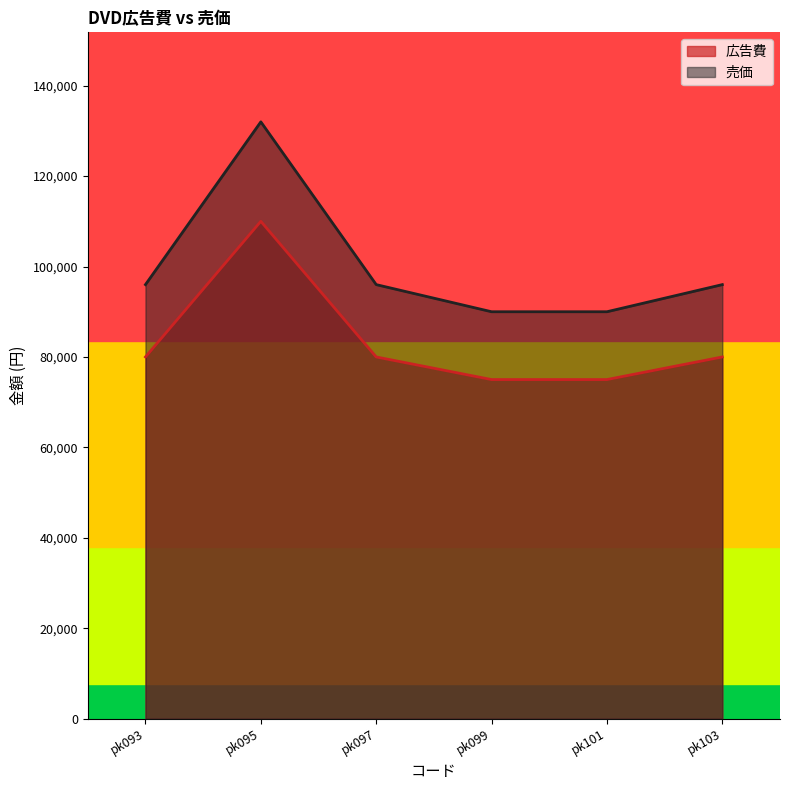

At how many categories does at least one series exceed 83774?

6